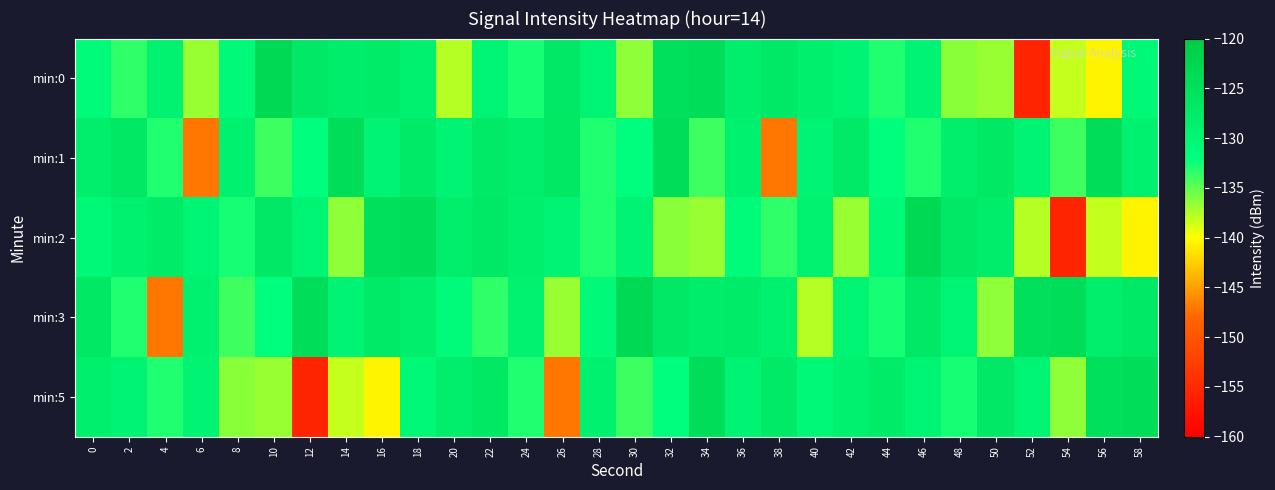

Between 38 and 50, which is larger?

38